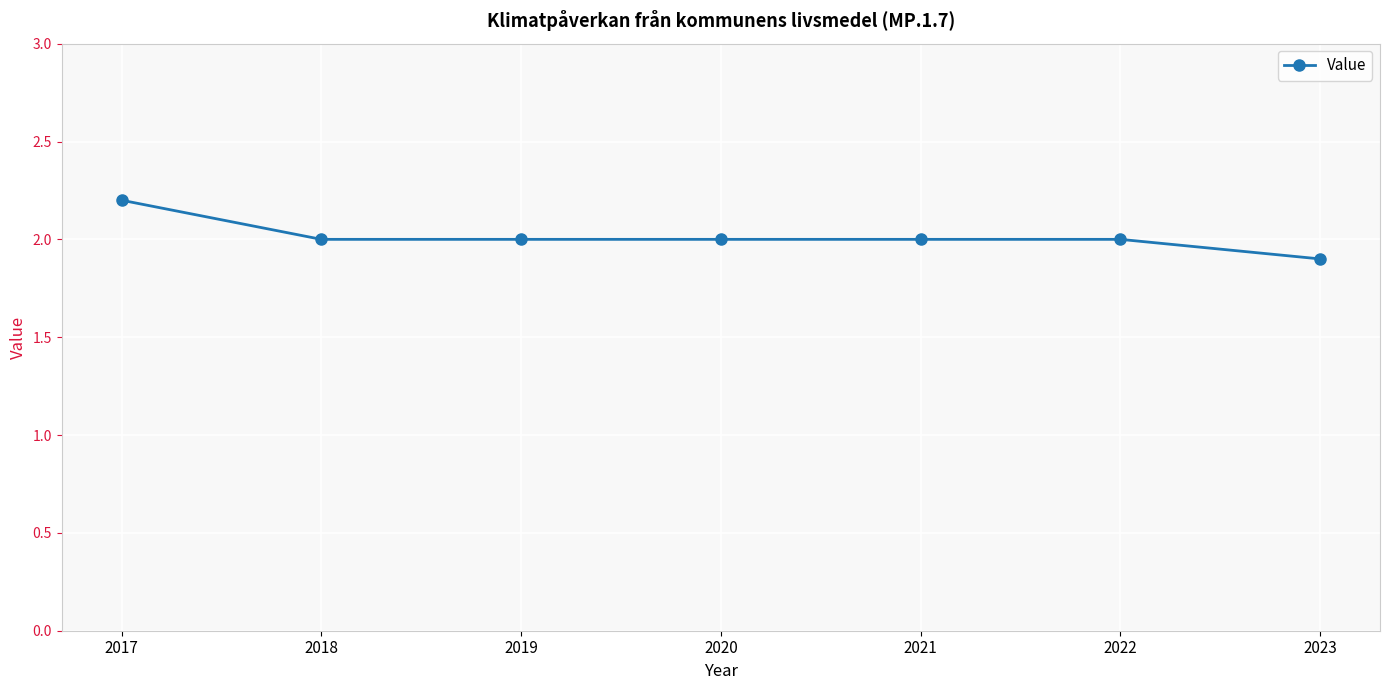

Which label corresponds to the smallest value in the chart?

2023